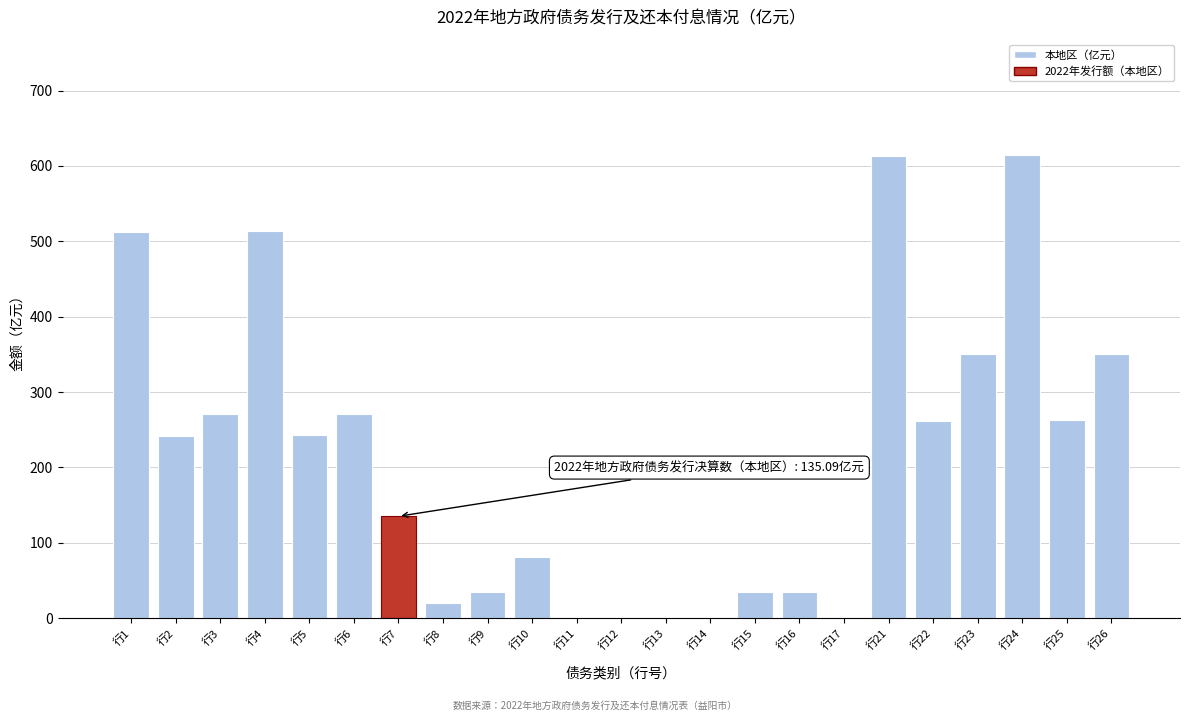

What is the sum of all values?

4844.8